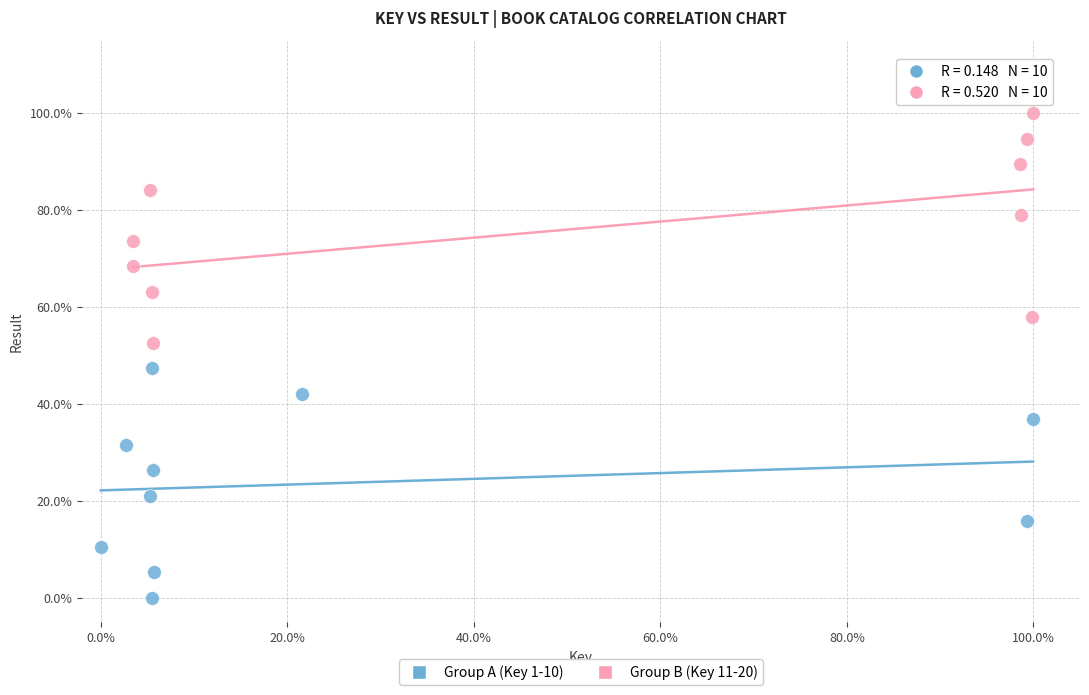

Which series reaches the minimum Y coordinate?

Group A (Key 1-10)